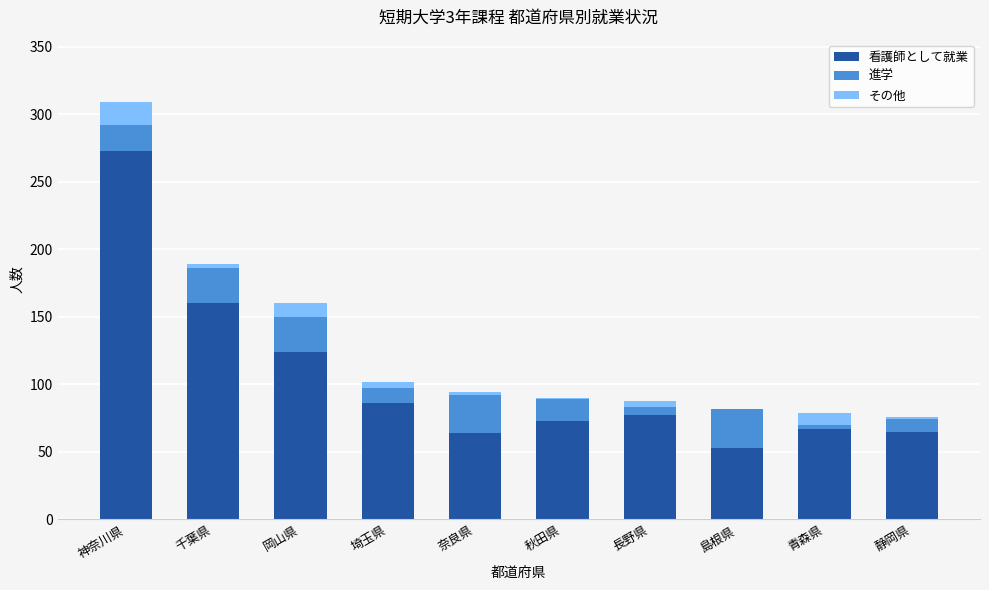

Which category has the highest value in the 看護師として就業 series?

神奈川県